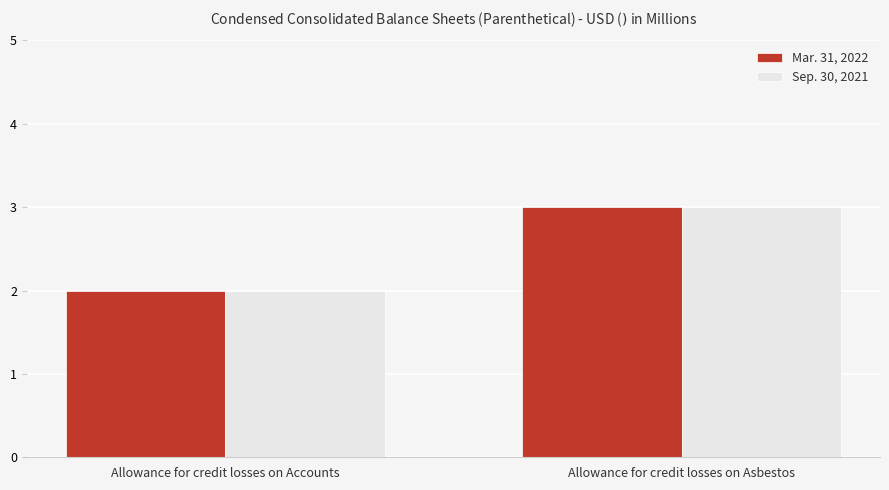

Reading right to left, what are all the values shown in this chart?

Mar. 31, 2022: Allowance for credit losses on Asbestos=3	Allowance for credit losses on Accounts=2
Sep. 30, 2021: Allowance for credit losses on Asbestos=3	Allowance for credit losses on Accounts=2